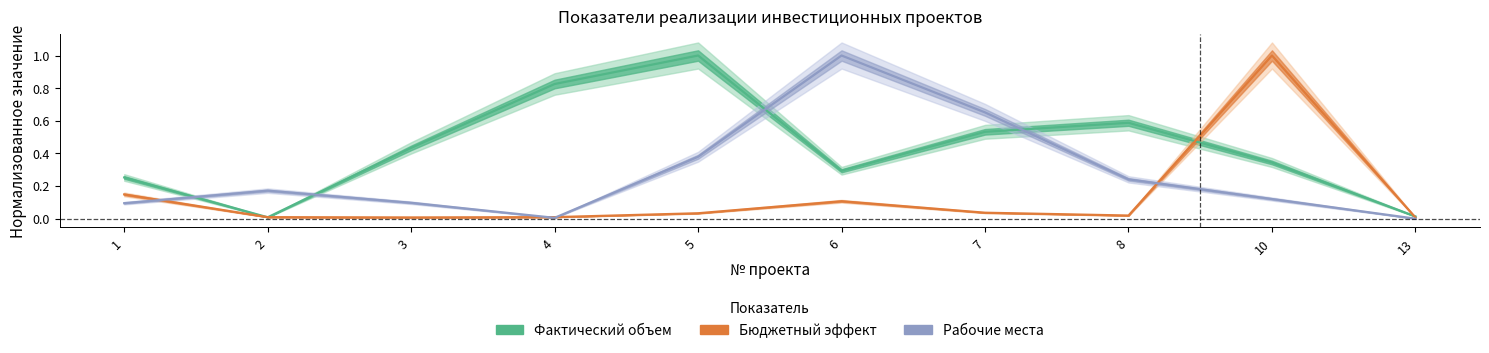

Is this an area chart (filled region under the line)?

No